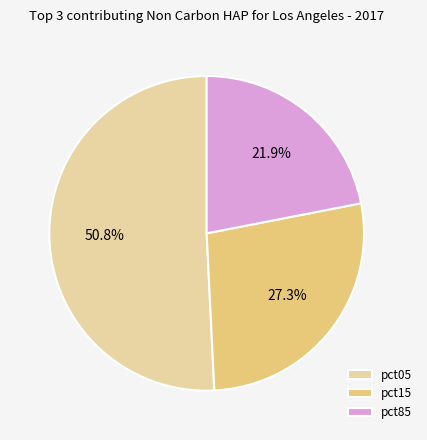

To the nearest percent, what is the difference between the largest and smallest slice percentages?

29%